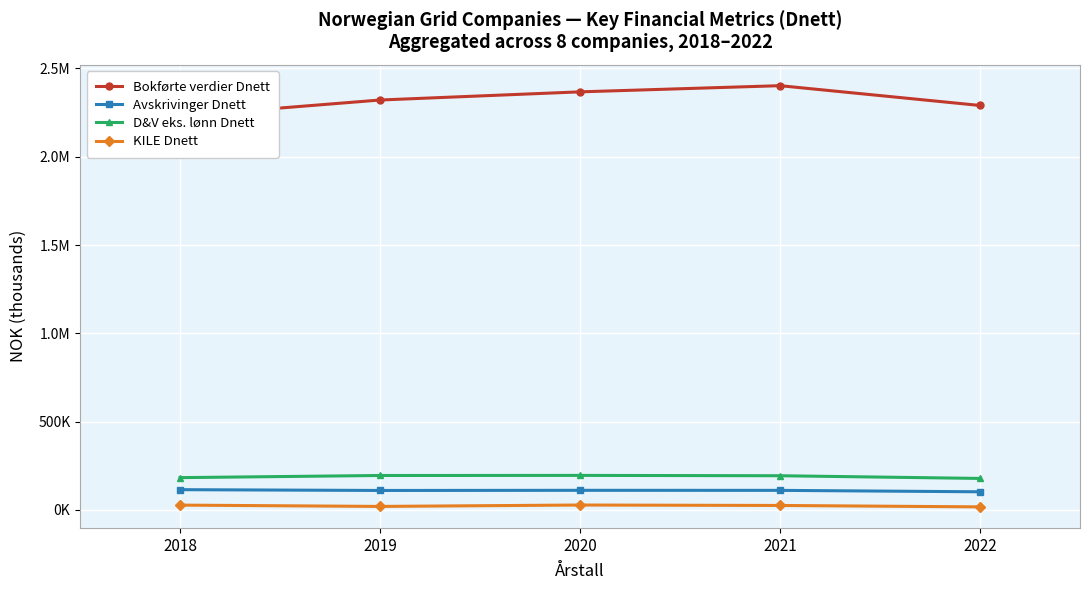

True or false: D&V eks. lønn Dnett and KILE Dnett cross at least once.

False